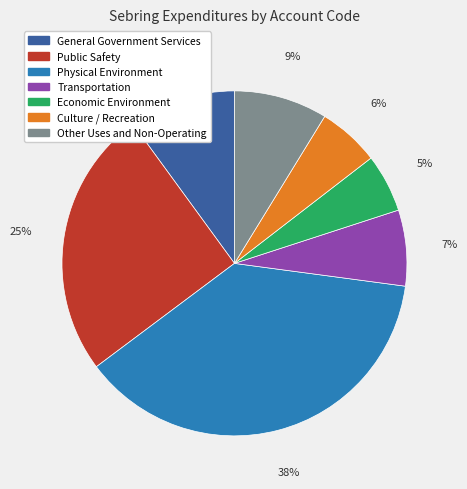

How many segments does this pie chart have?

7